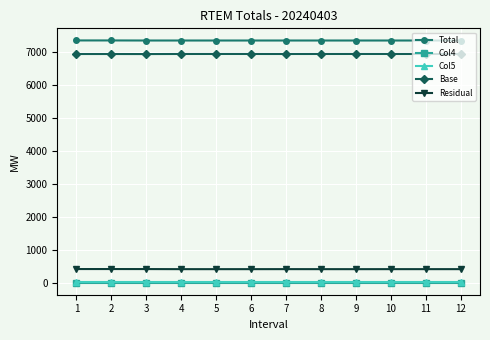

What is the sum of all Col5 values?

56.4